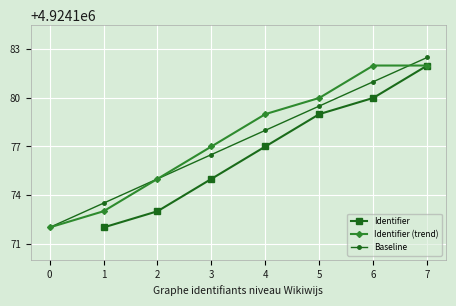

What is the difference between the maximum and second lowest values in the Identifier (trend) series?

9.0